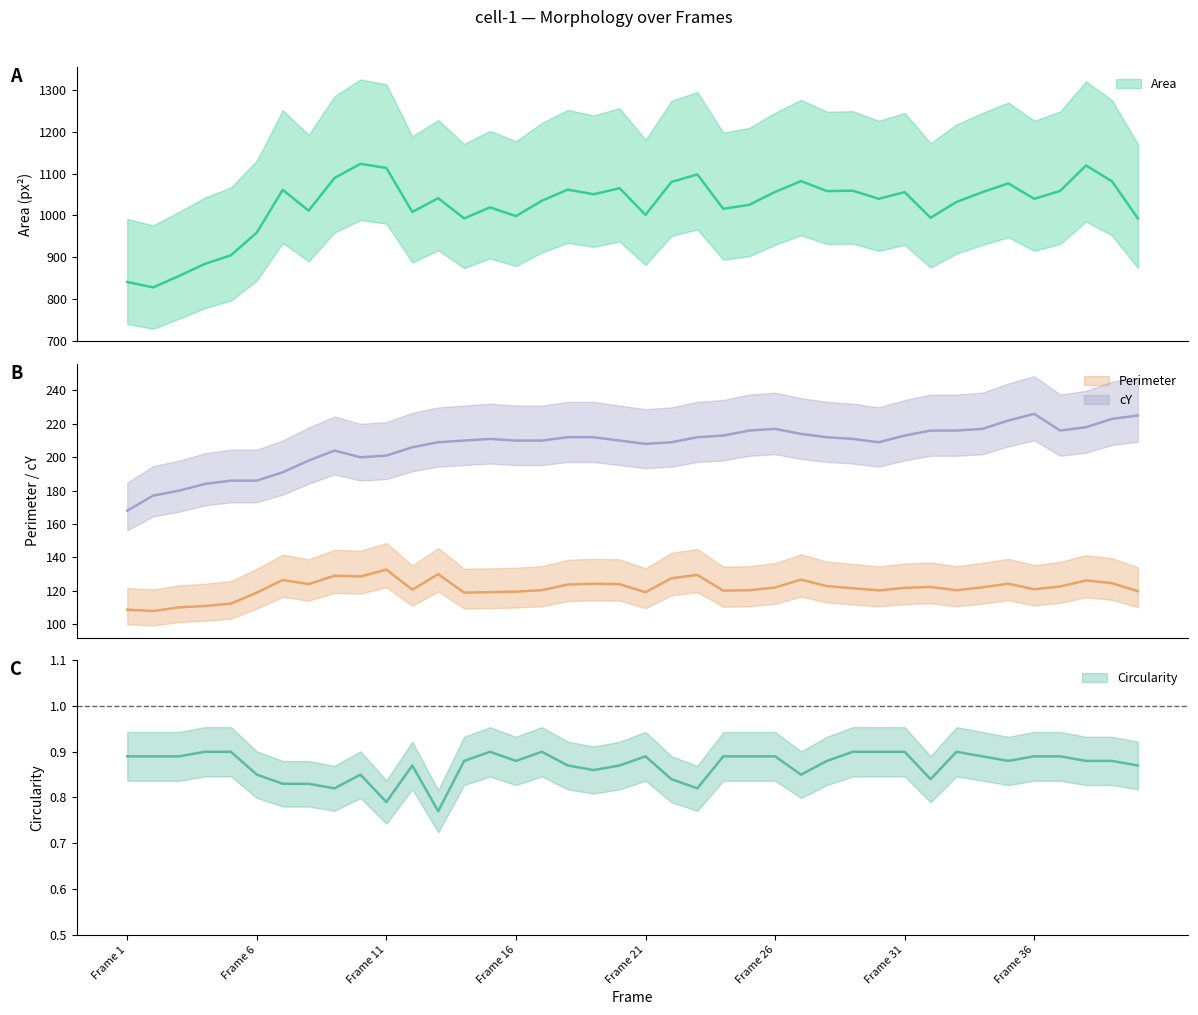

What is the spread (max minus min) of values at Frame 1?

839.6